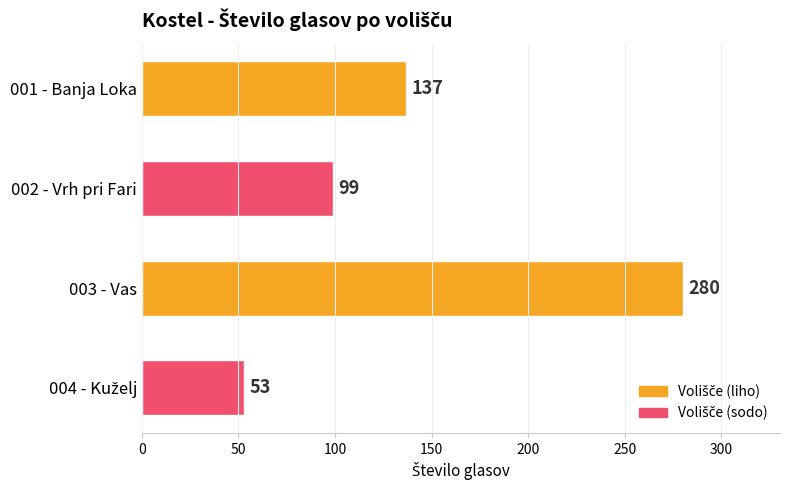

True or false: the data shows 137 at 001 - Banja Loka.

True